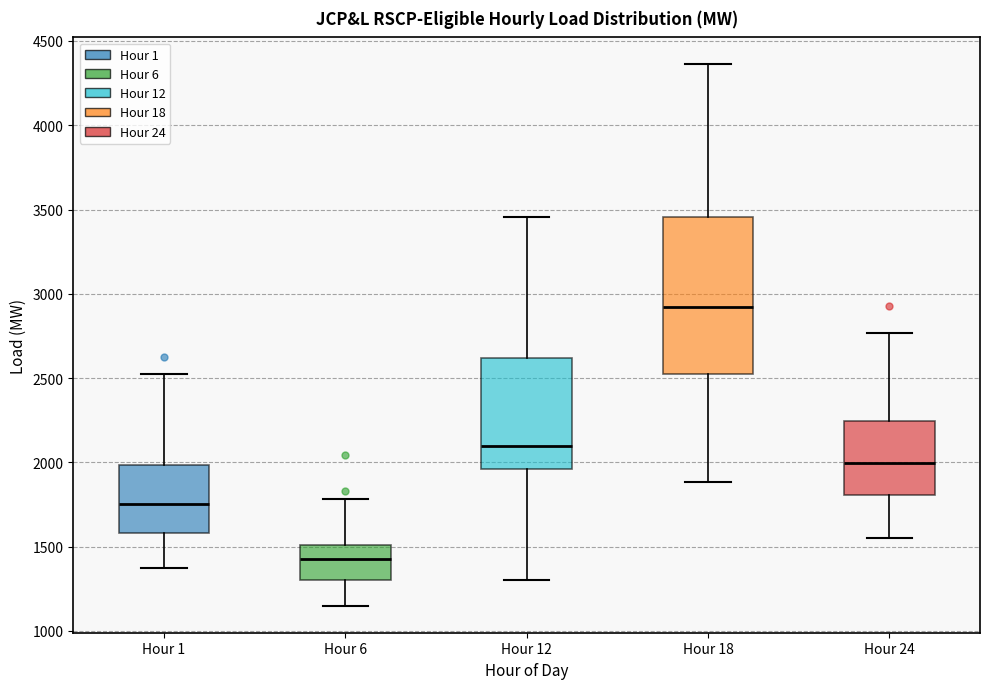

Where does the median line of the box for Hour 24 sit on the y-axis? The values are not printed on the chart, so give them approximately, as read against the axis.

2000